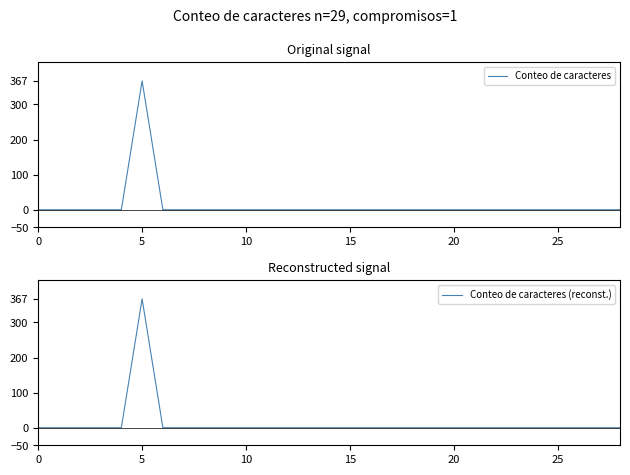

What is the label of the 17th point from the left?

16